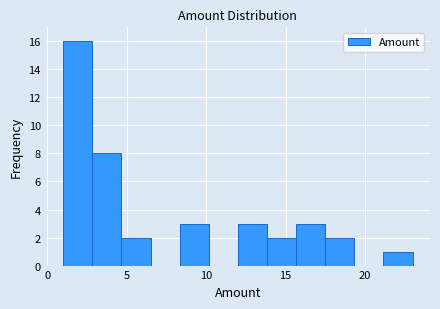

Around what value on the x-axis is the tallest bar? Give the approximate position of its centre, as read against the axis.

2.0